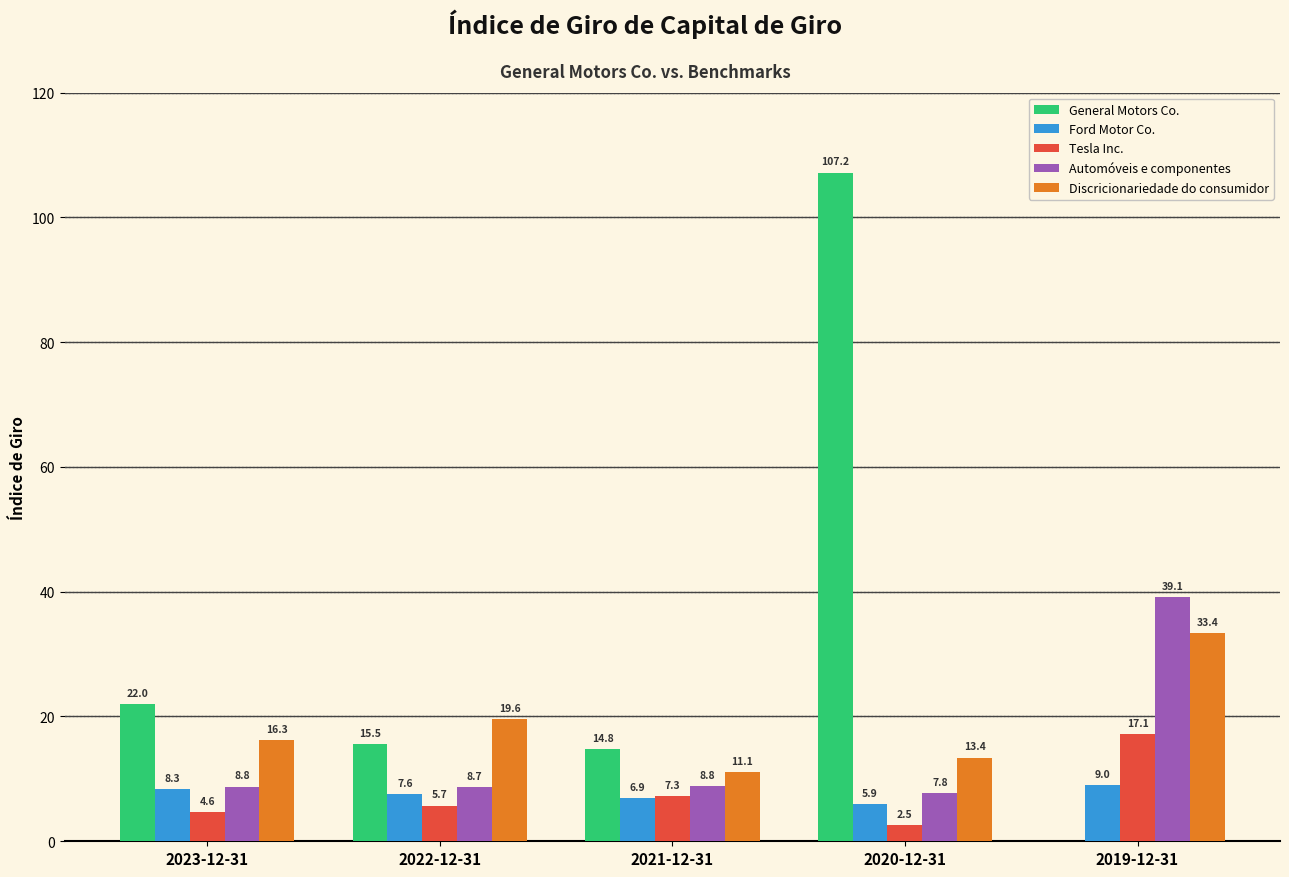

Reading right to left, list all the values displayed in this chart.

General Motors Co.: 2019-12-31=0.0	2020-12-31=107.2	2021-12-31=14.8	2022-12-31=15.5	2023-12-31=22.0
Ford Motor Co.: 2019-12-31=9.0	2020-12-31=5.9	2021-12-31=6.9	2022-12-31=7.6	2023-12-31=8.3
Tesla Inc.: 2019-12-31=17.1	2020-12-31=2.5	2021-12-31=7.3	2022-12-31=5.7	2023-12-31=4.6
Automóveis e componentes: 2019-12-31=39.1	2020-12-31=7.8	2021-12-31=8.8	2022-12-31=8.7	2023-12-31=8.8
Discricionariedade do consumidor: 2019-12-31=33.4	2020-12-31=13.4	2021-12-31=11.1	2022-12-31=19.6	2023-12-31=16.3